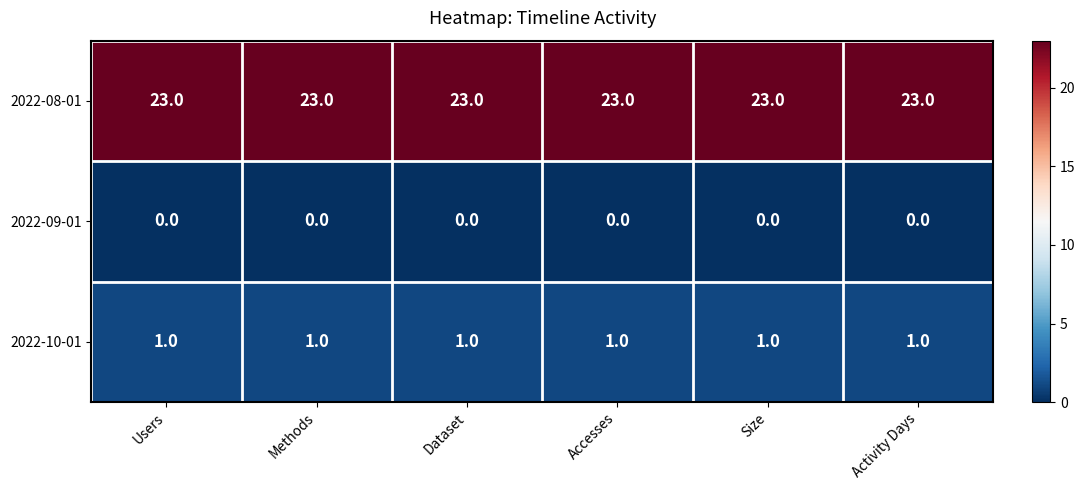

What is the maximum value shown in the chart?

23